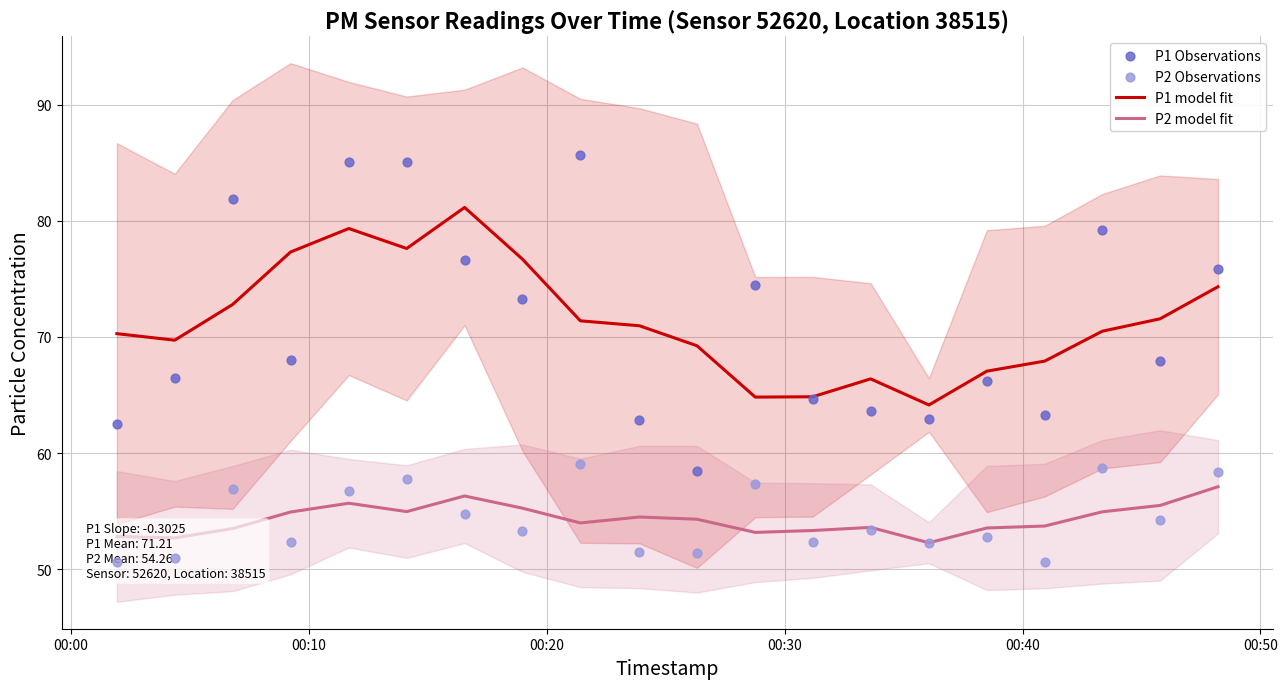

True or false: P2 model fit and P1 model fit intersect in this chart.

False